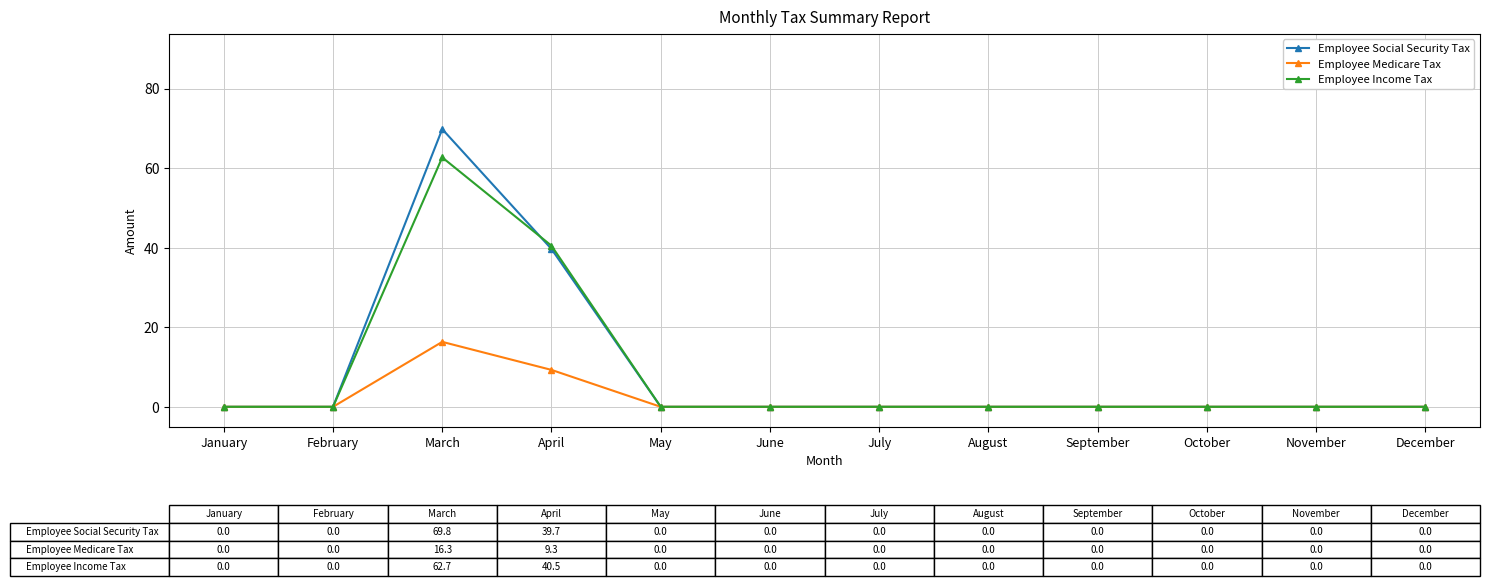

How many lines are shown in the chart?

3